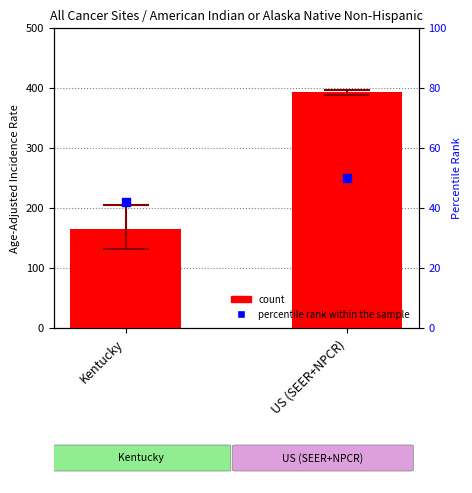

Which series reaches the maximum Y coordinate?

count